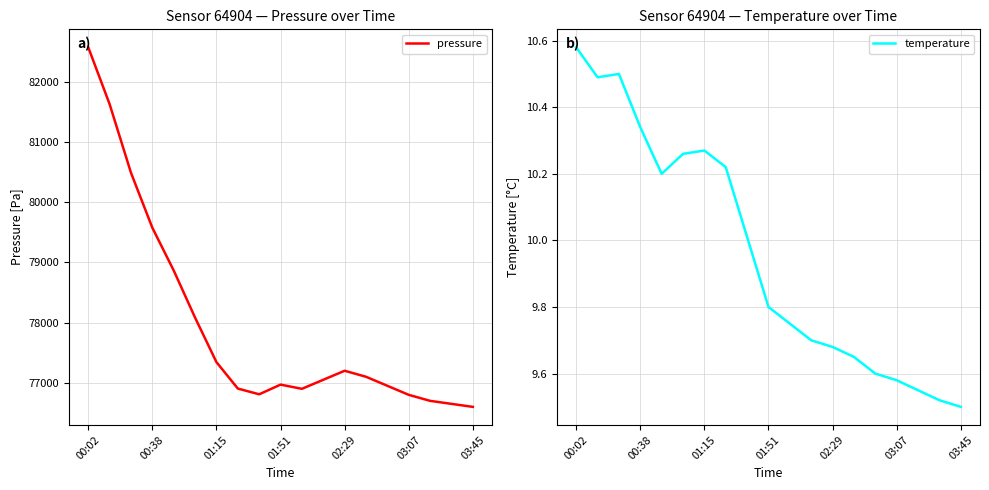

Which category has the highest value in the pressure series?

00:02